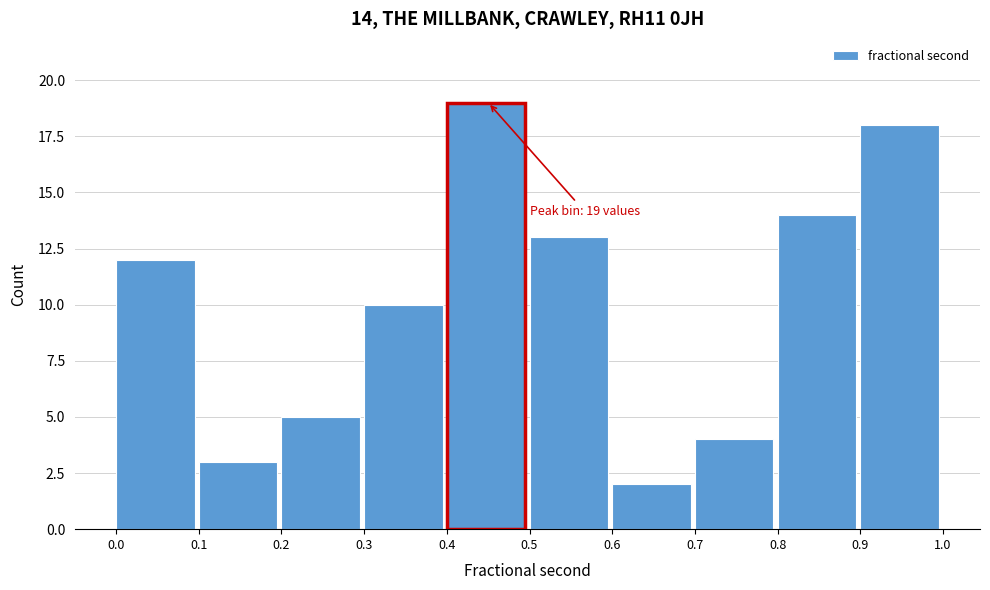

Which range on the x-axis has the tallest bar?

0.4 to 0.5